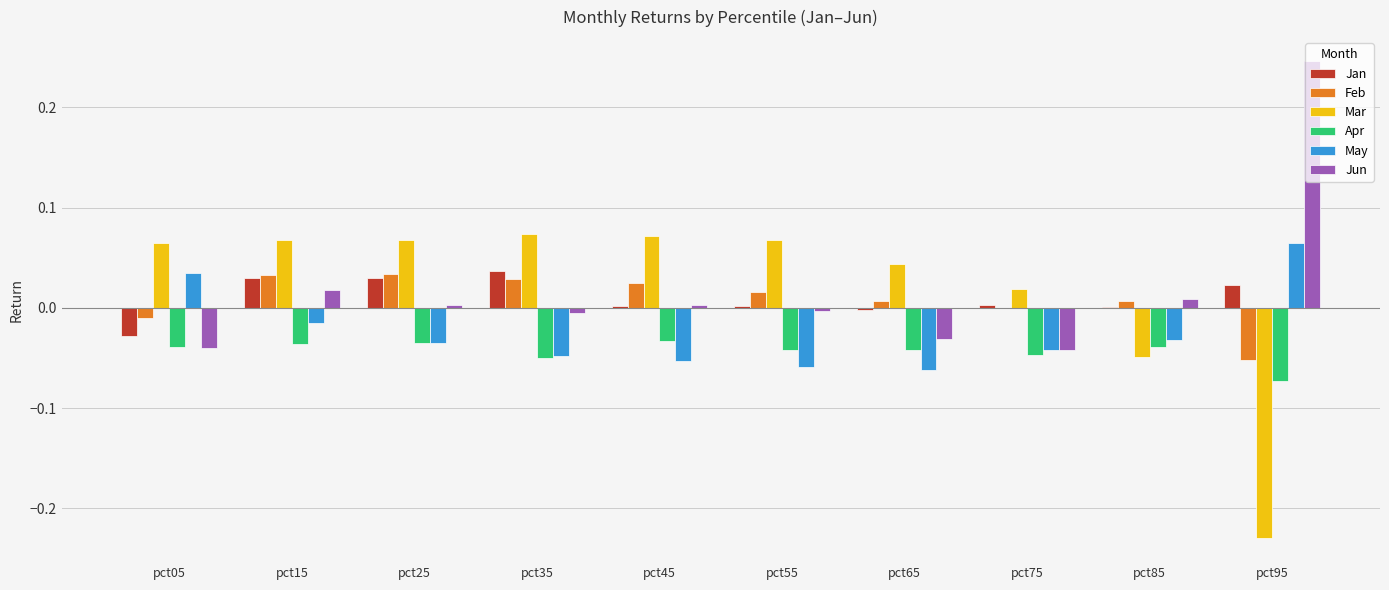

True or false: Jun has a value of 0.0 at pct25.

True